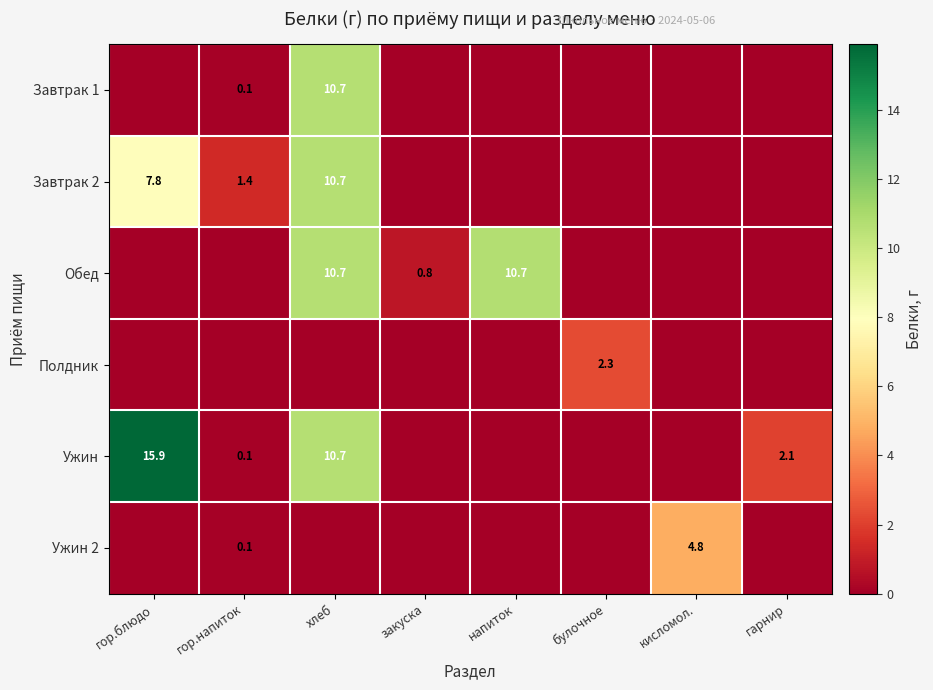

The value of Ужин at гор.напиток is 0.1. True or false?

True